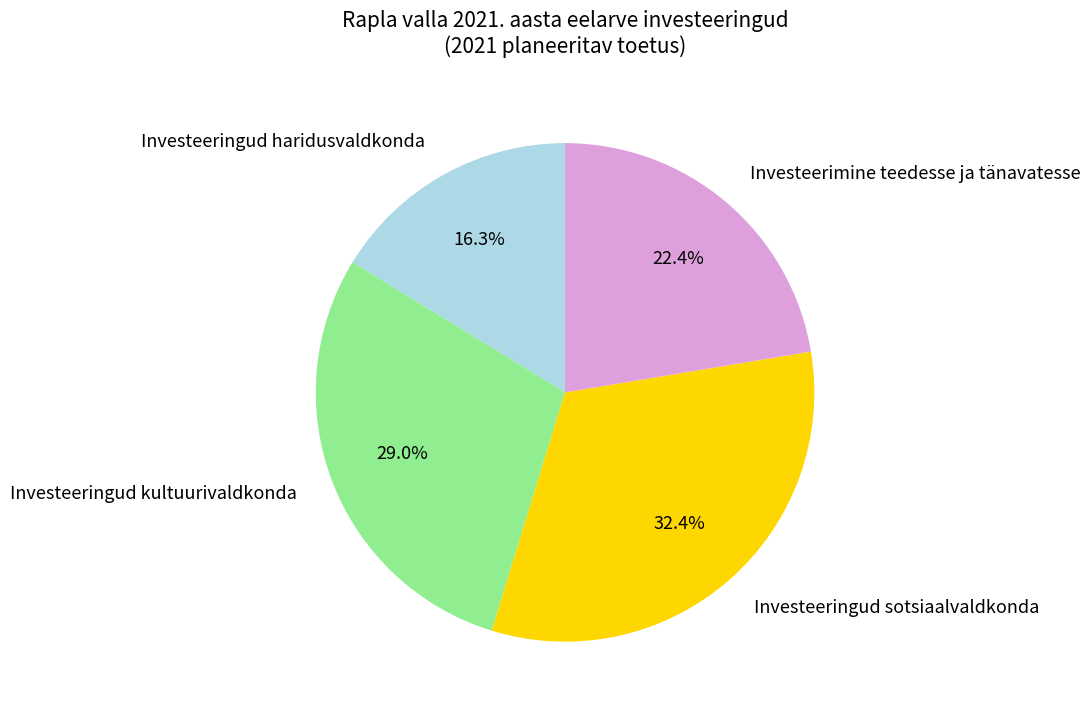

Combined, do Investeeringud sotsiaalvaldkonda and Investeeringud haridusvaldkonda account for over 50%?

No